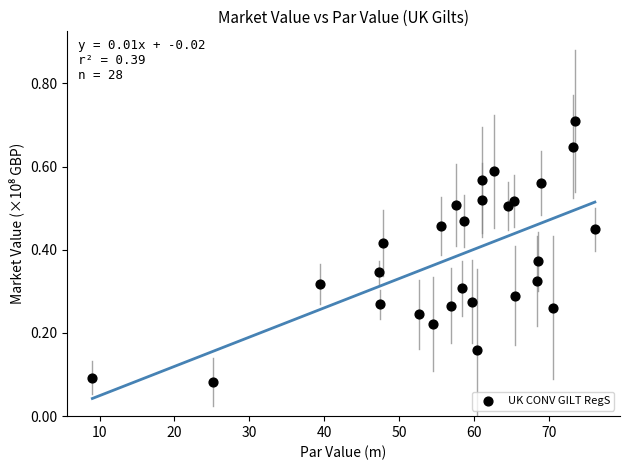

What is the range of X values (max minus min)?

67.1